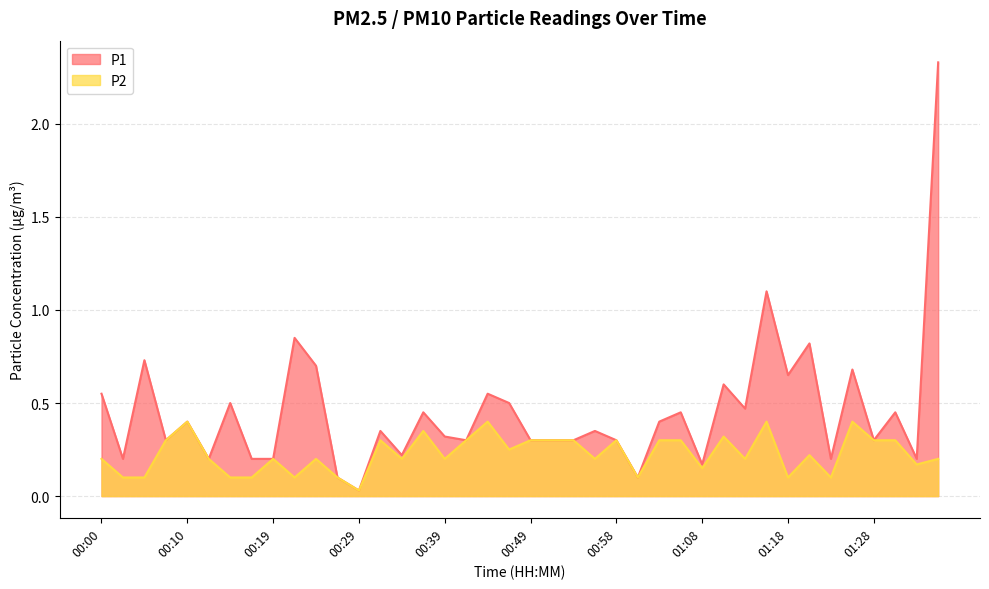

Which category has the lowest value in the P2 series?

00:29